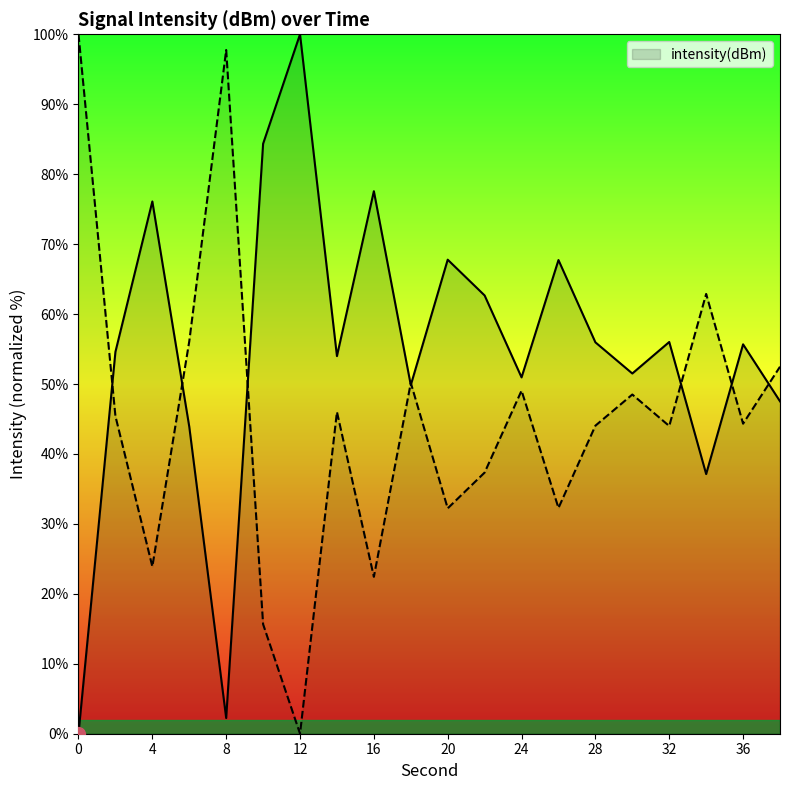

Reading left to right, transcribe all the data shown in this chart.

0.0	54.6	76.1	43.9	2.2	84.4	100.0	54.0	77.6	49.8	67.8	62.7	50.9	67.7	56.0	51.5	56.0	37.1	55.7	47.5